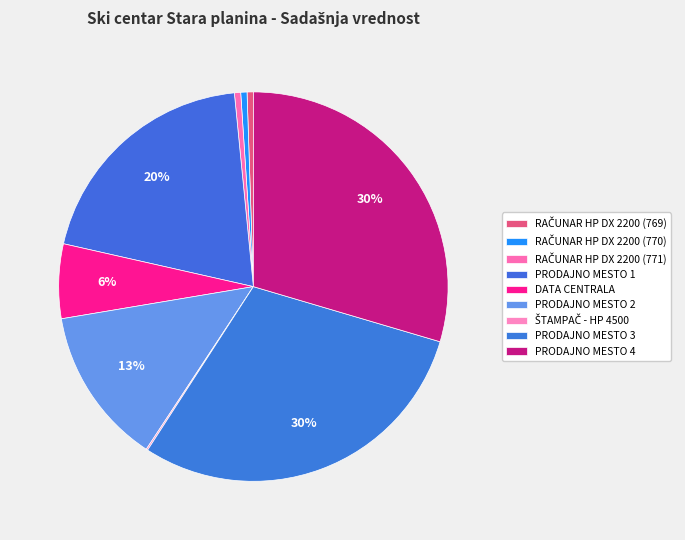

What percentage do RAČUNAR HP DX 2200 (770) and RAČUNAR HP DX 2200 (769) together represent?

1.0%